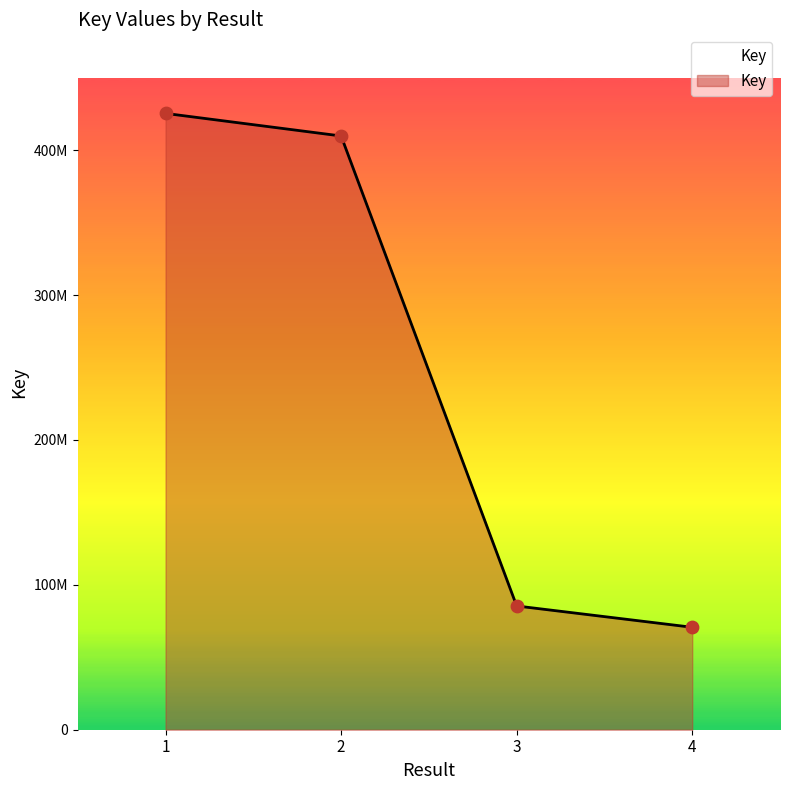

What is the change in value from 3 to 4?

-14710532